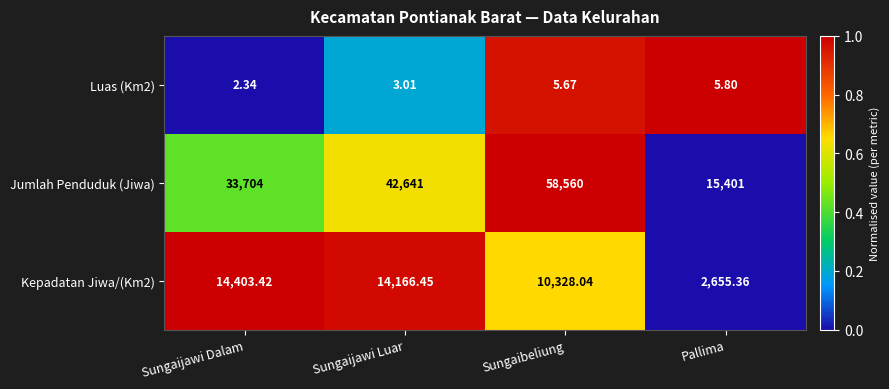

Between Sungaijawi Dalam and Pallima, which series saw the biggest shift?

Jumlah Penduduk (Jiwa)